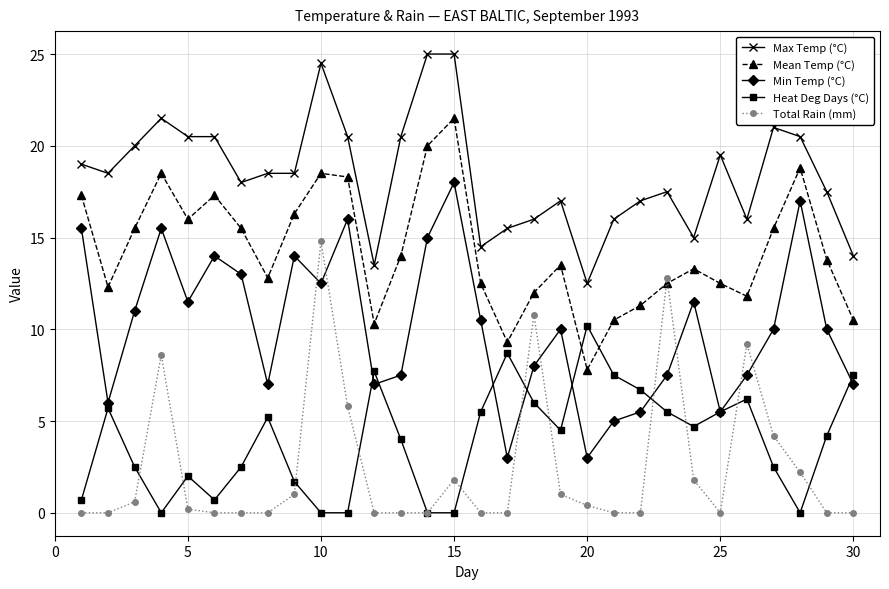

Reading left to right, extract all data points from this chart.

Max Temp (°C): 19.0	18.5	20.0	21.5	20.5	20.5	18.0	18.5	18.5	24.5	20.5	13.5	20.5	25.0	25.0	14.5	15.5	16.0	17.0	12.5	16.0	17.0	17.5	15.0	19.5	16.0	21.0	20.5	17.5	14.0
Mean Temp (°C): 17.3	12.3	15.5	18.5	16.0	17.3	15.5	12.8	16.3	18.5	18.3	10.3	14.0	20.0	21.5	12.5	9.3	12.0	13.5	7.8	10.5	11.3	12.5	13.3	12.5	11.8	15.5	18.8	13.8	10.5
Min Temp (°C): 15.5	6.0	11.0	15.5	11.5	14.0	13.0	7.0	14.0	12.5	16.0	7.0	7.5	15.0	18.0	10.5	3.0	8.0	10.0	3.0	5.0	5.5	7.5	11.5	5.5	7.5	10.0	17.0	10.0	7.0
Heat Deg Days (°C): 0.7	5.7	2.5	0.0	2.0	0.7	2.5	5.2	1.7	0.0	0.0	7.7	4.0	0.0	0.0	5.5	8.7	6.0	4.5	10.2	7.5	6.7	5.5	4.7	5.5	6.2	2.5	0.0	4.2	7.5
Total Rain (mm): 0.0	0.0	0.6	8.6	0.2	0.0	0.0	0.0	1.0	14.8	5.8	0.0	0.0	0.0	1.8	0.0	0.0	10.8	1.0	0.4	0.0	0.0	12.8	1.8	0.0	9.2	4.2	2.2	0.0	0.0